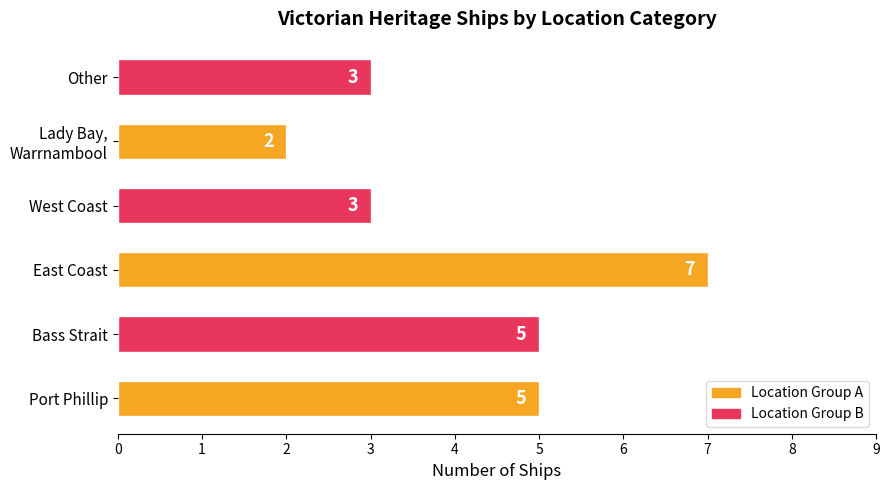

What is the average value?

4